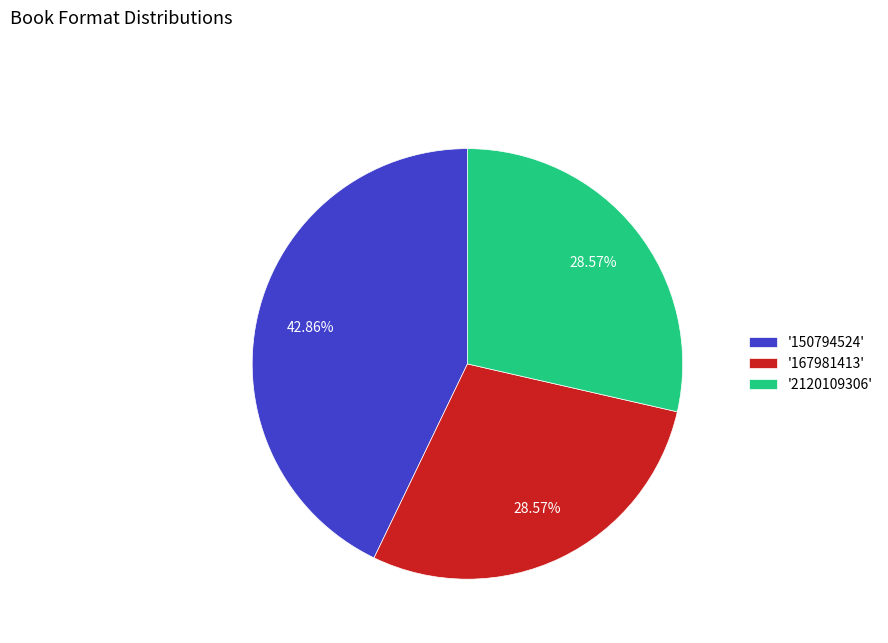

What is the ratio of the value at '2120109306' to the value at '150794524'?

0.7